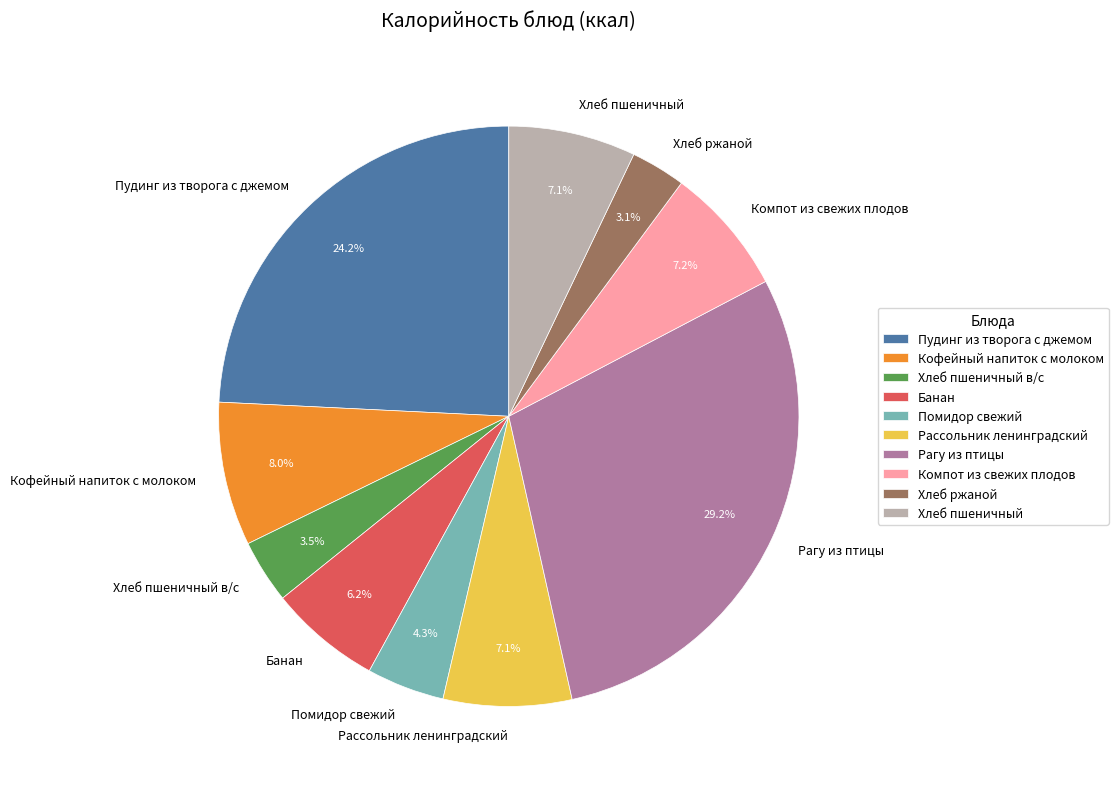

Is there any slice that represents more than half of the pie?

No